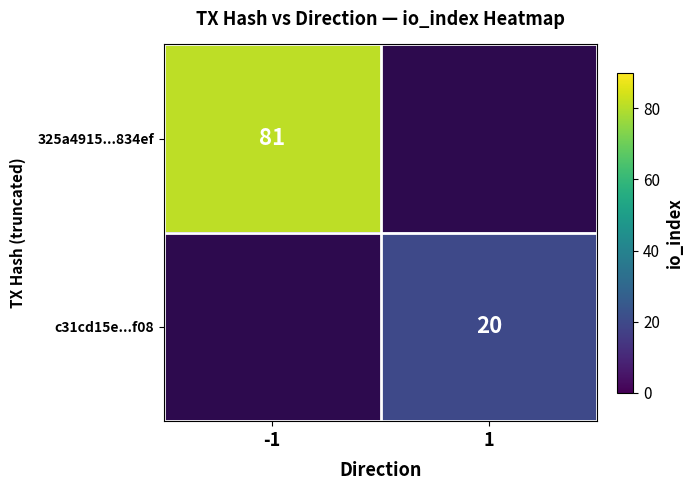

Is it true that c31cd15e...f08 equals 36 at 1?

False